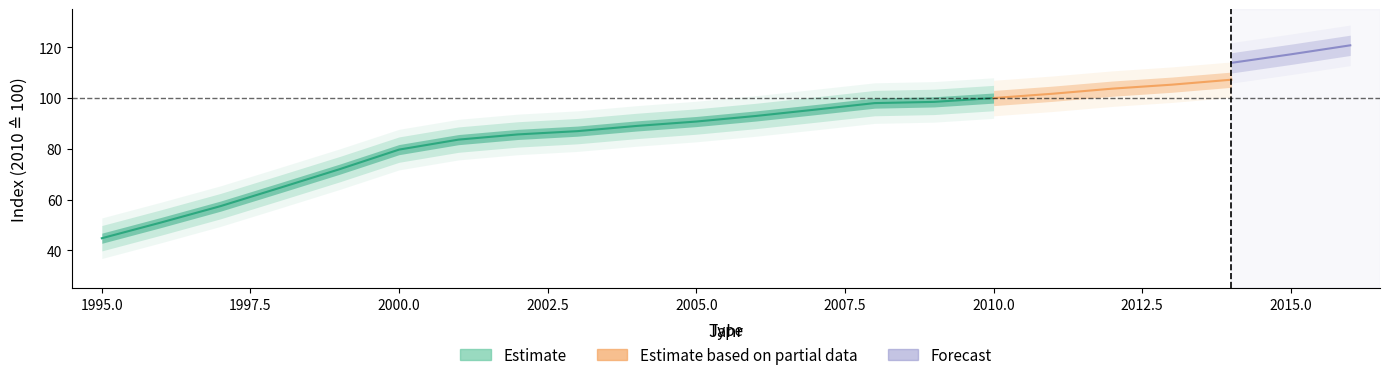

Does the chart display data point markers on the line(s)?

No